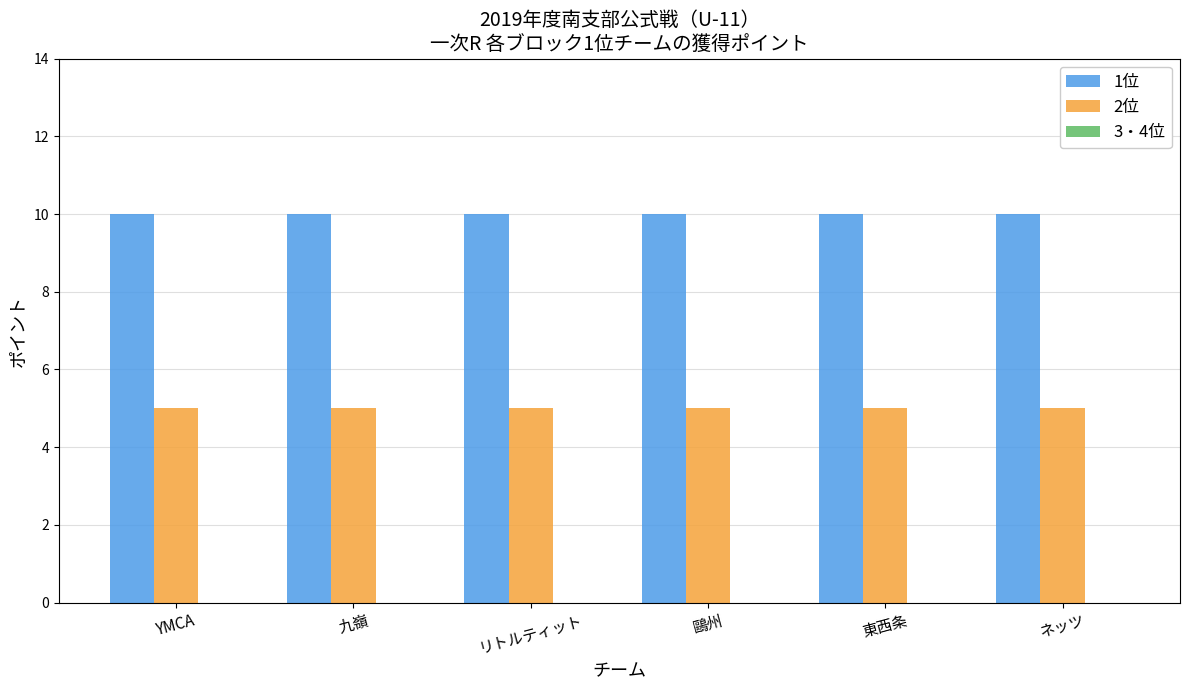

What is the value of the 2位 bar at the 1st from the left?

5